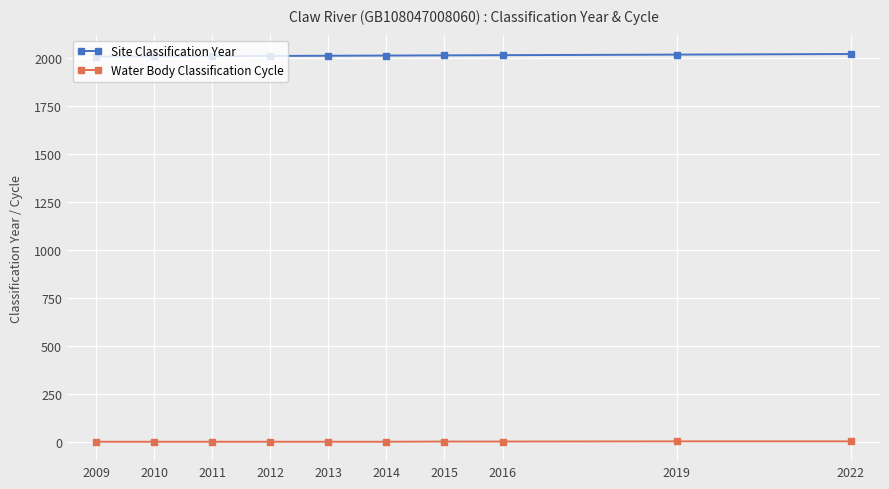

Is it true that Water Body Classification Cycle equals 1 at 2011?

True